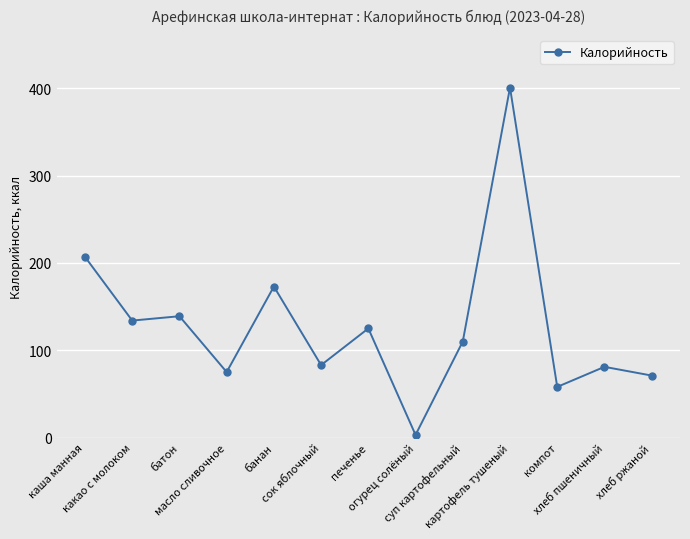

The value at компот is 58. True or false?

True